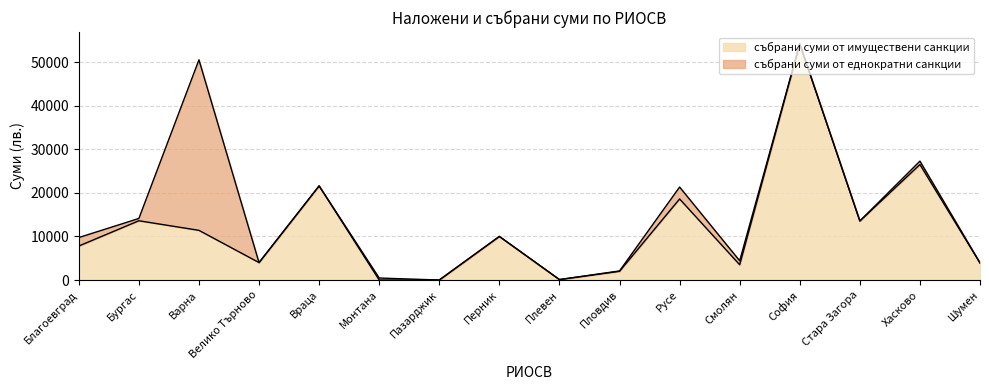

How many lines are shown in the chart?

2